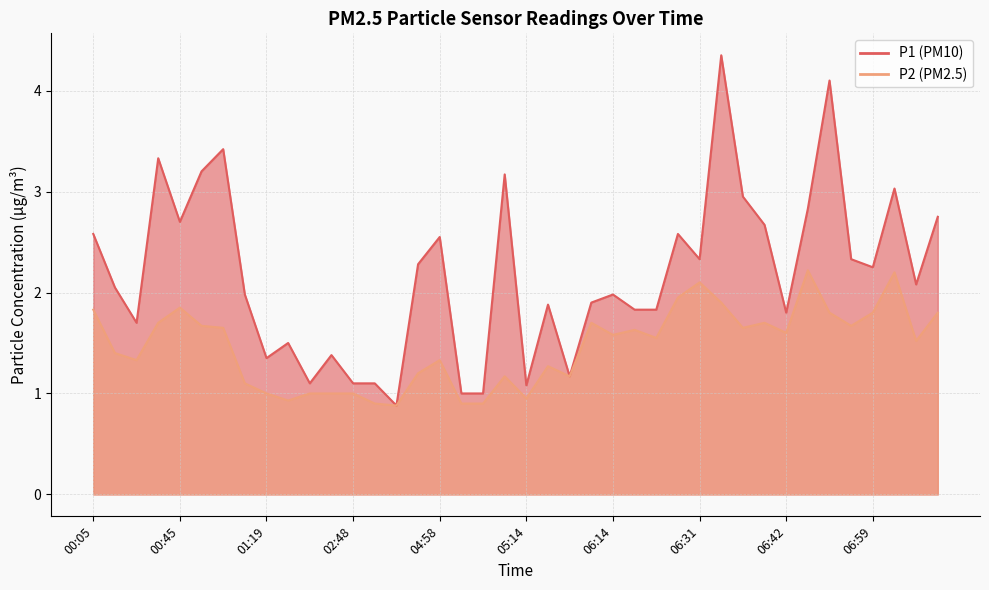

What is the approximate value of P2 at 00:25?

1.7